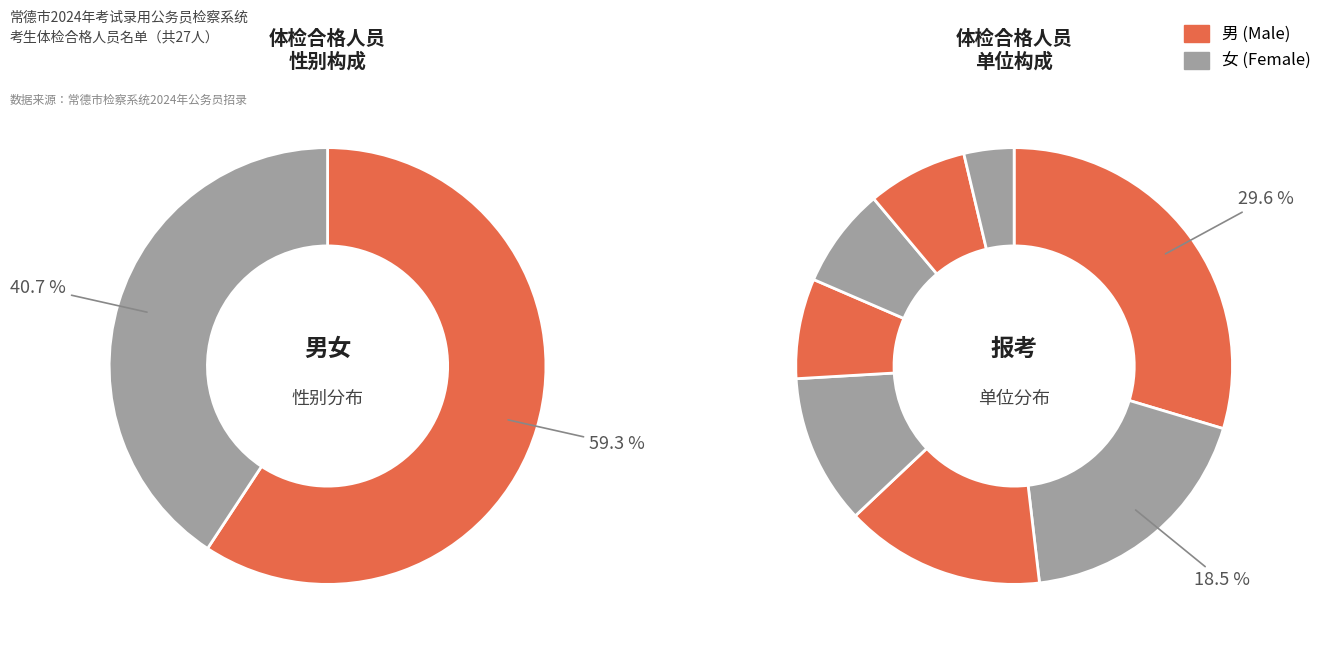

To the nearest percent, what is the average slice percentage?

50%